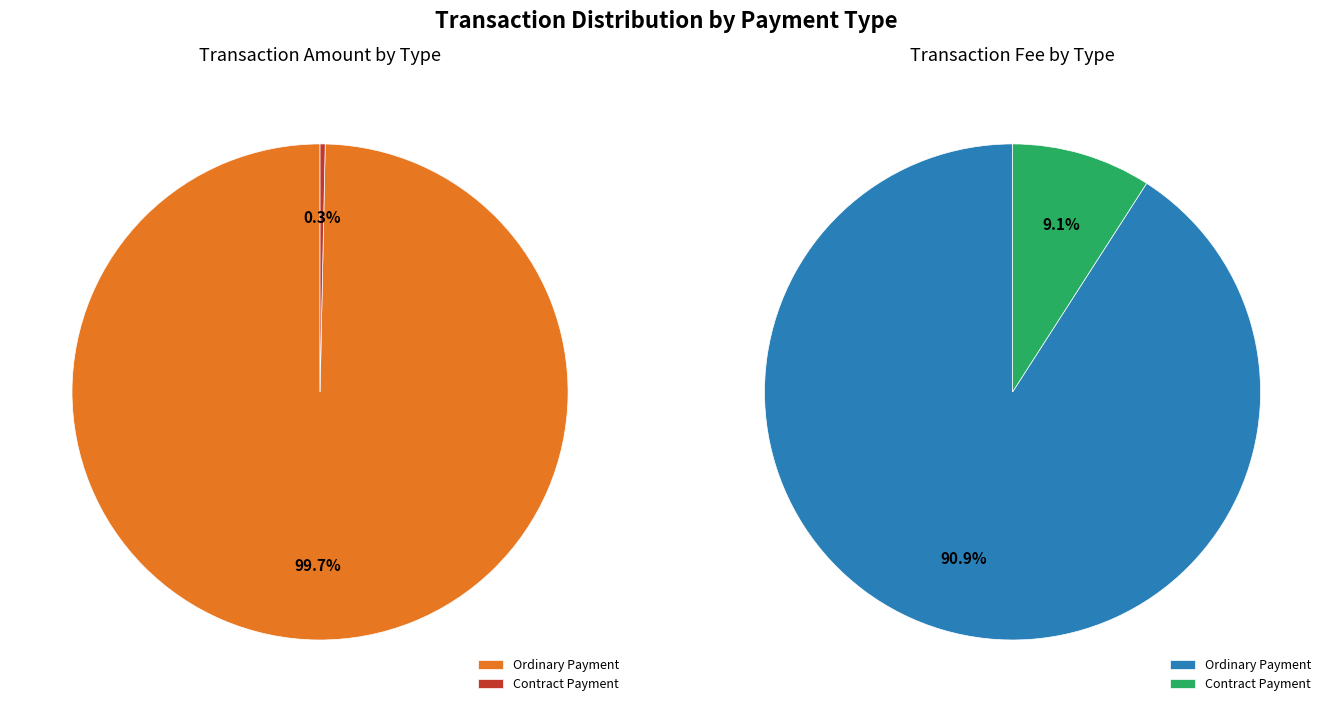

Rank the categories by value from highest to lowest.

Ordinary Payment, Contract Payment